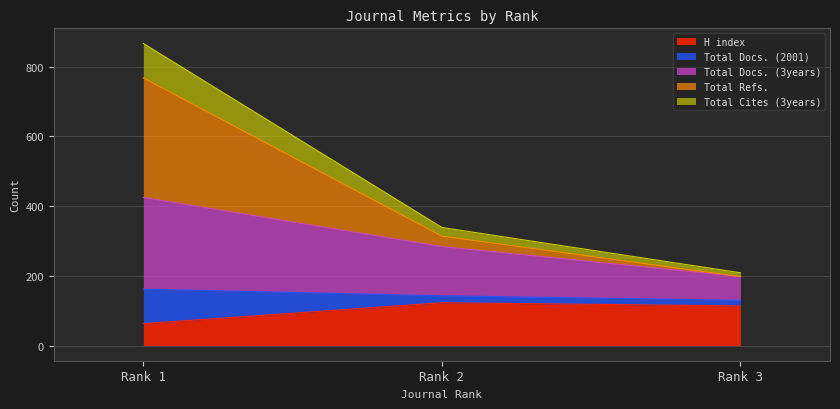

The Total Docs. (3years) series shows 611 at Rank 1. True or false?

False